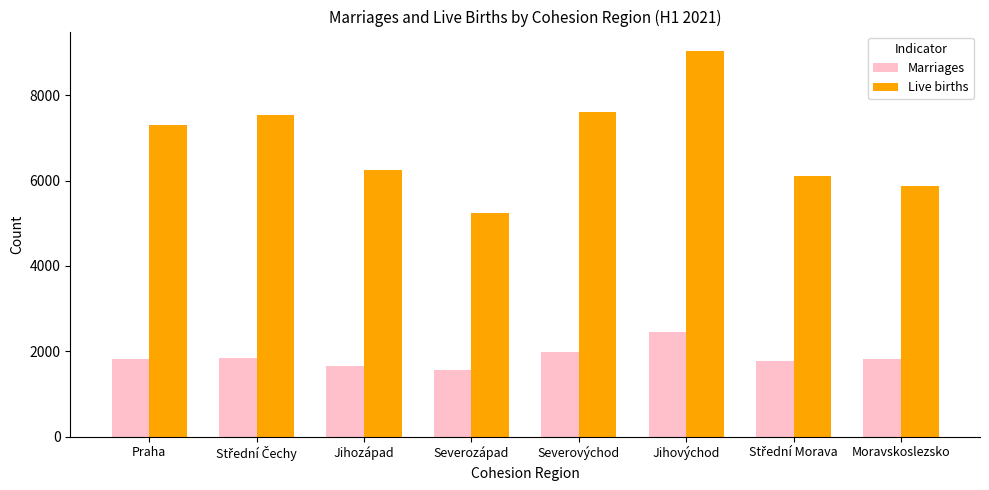

What is the highest value of the Live births series?

9042